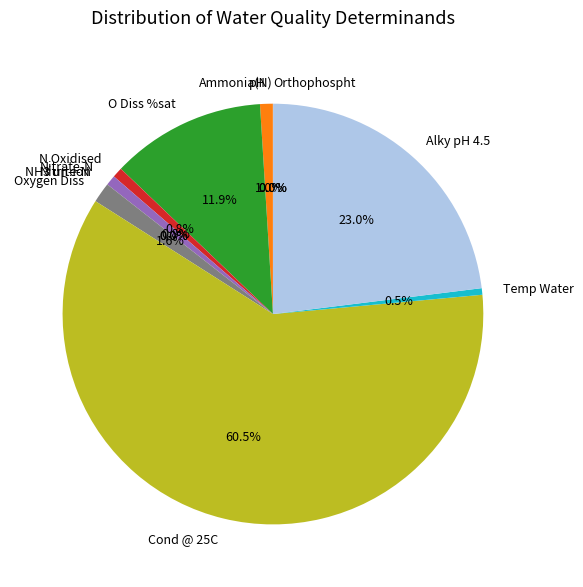

To the nearest percent, what is the average slice percentage?

8%